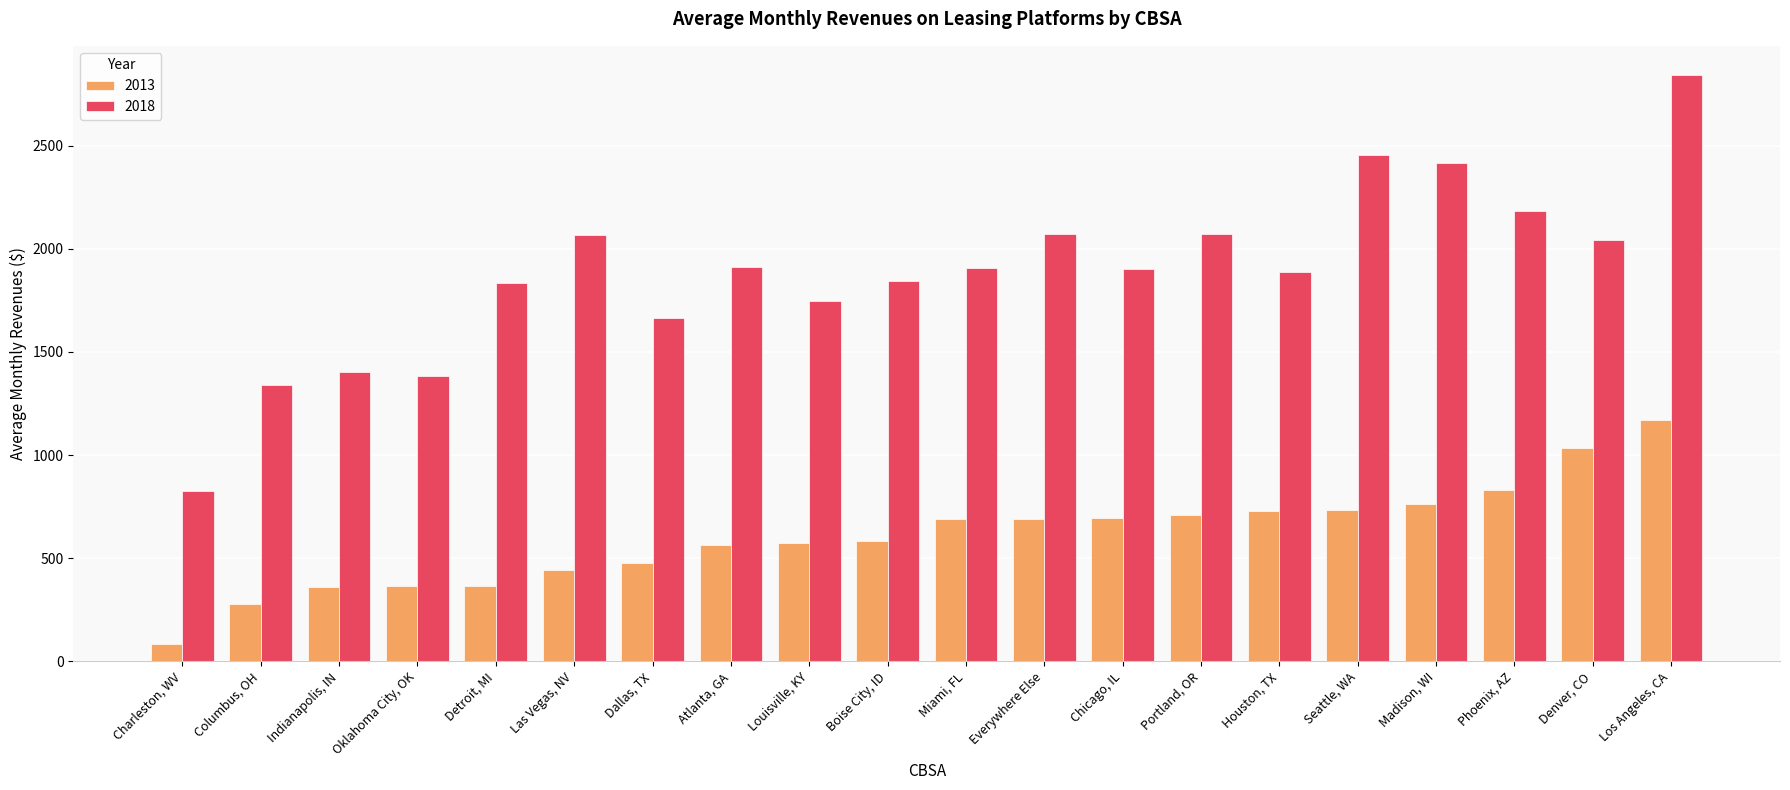

Are the bars horizontal?

No